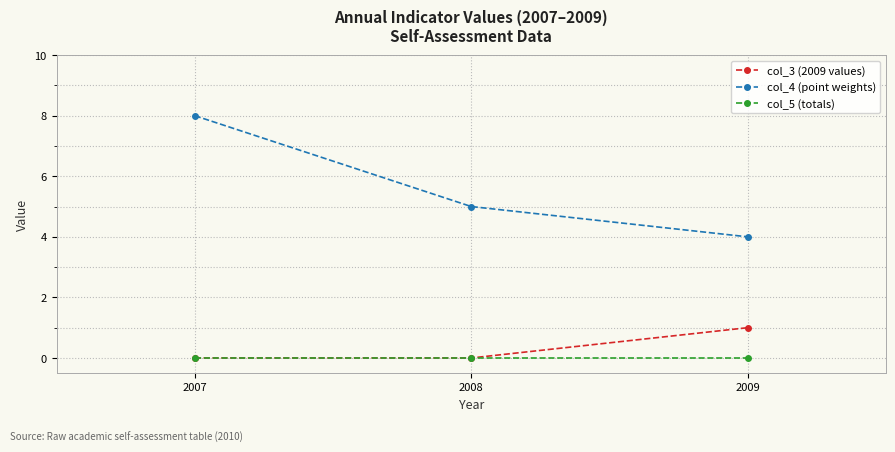

True or false: col_3 (2009 values) has a value of 1 at 2008.

False